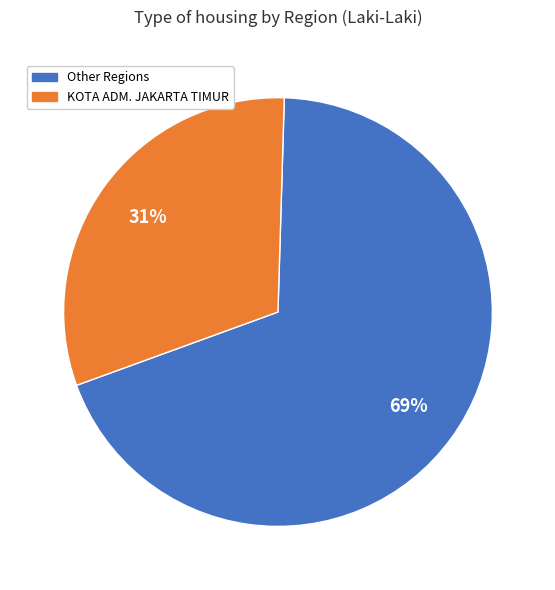

Is there a majority slice in this chart?

Yes